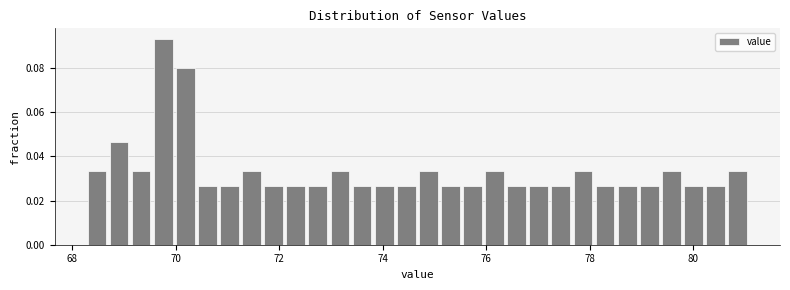

Read against the x-axis, roughly where is the centre of the tallest bar?

69.8